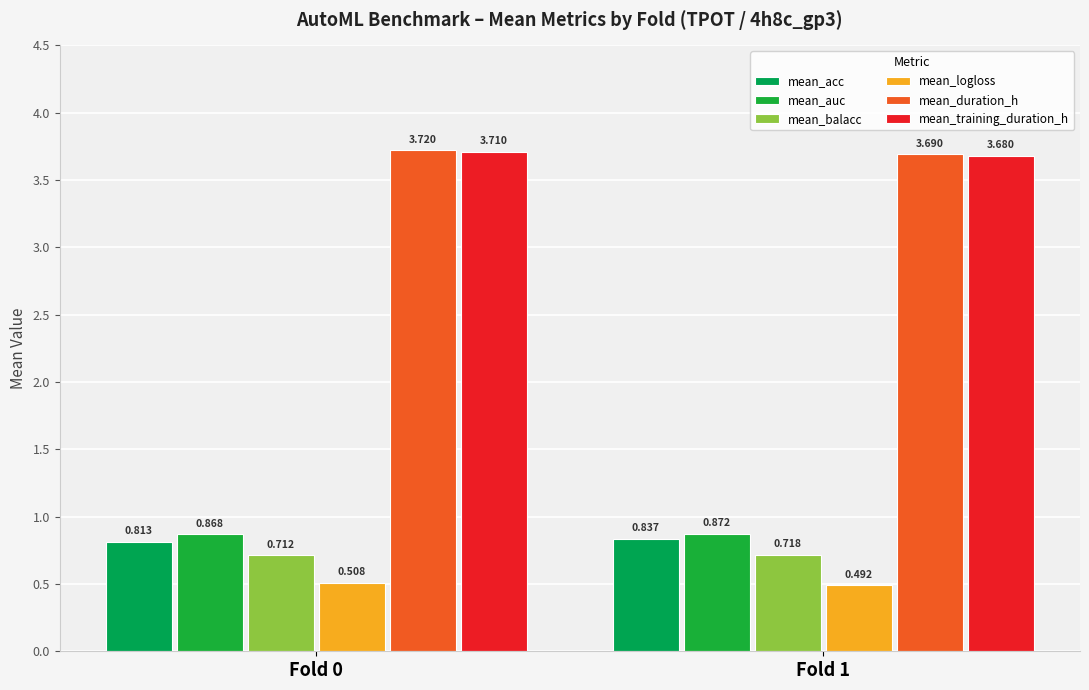

Count the number of data series in this chart.

6